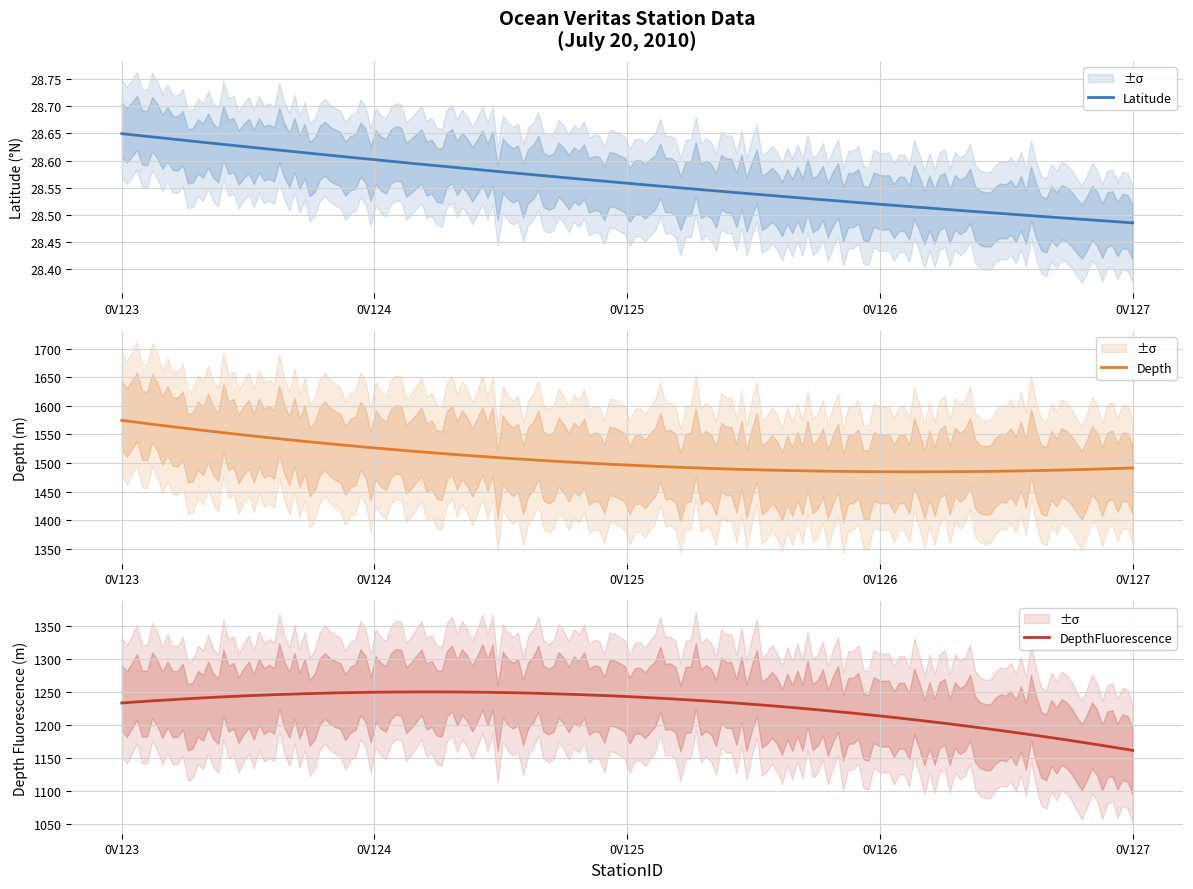

What is the difference between the maximum and minimum values in the Depth series?

90.0